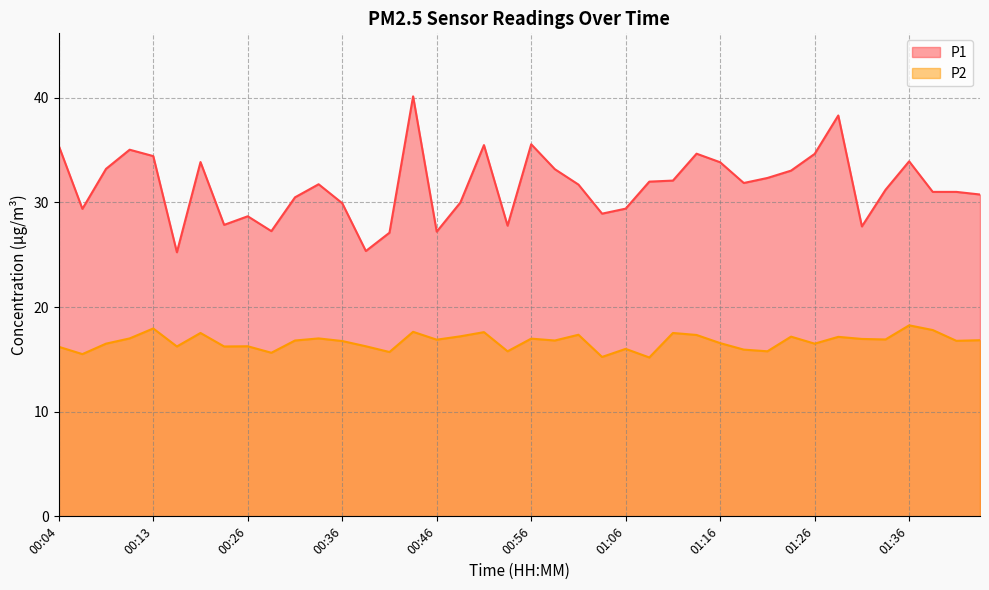

What value does the P2 series have at 00:29?

15.6